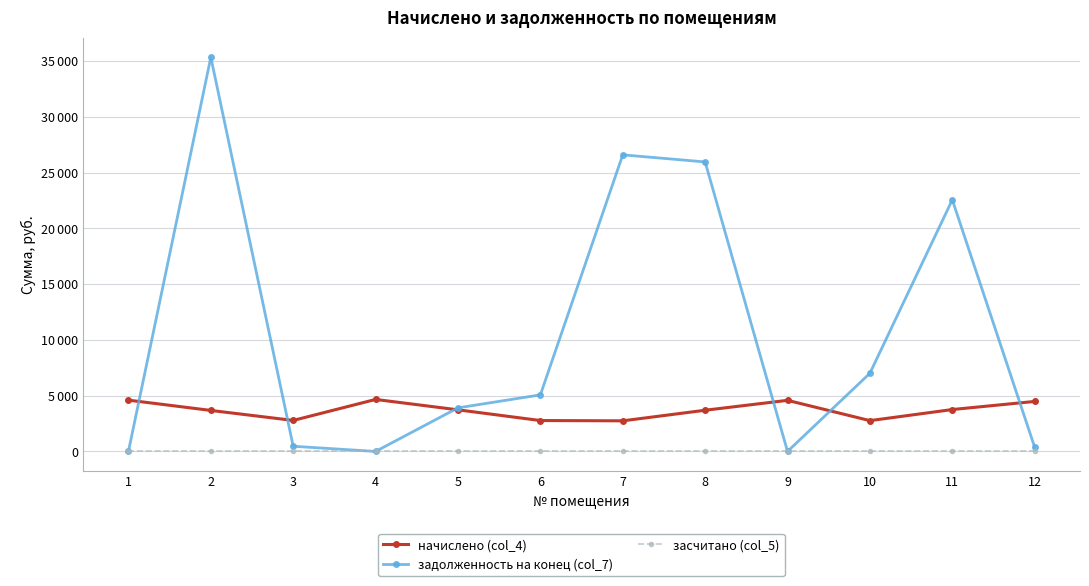

List the labels in order of засчитано (col_5) value, largest first.

1, 2, 3, 4, 5, 6, 7, 8, 9, 10, 11, 12